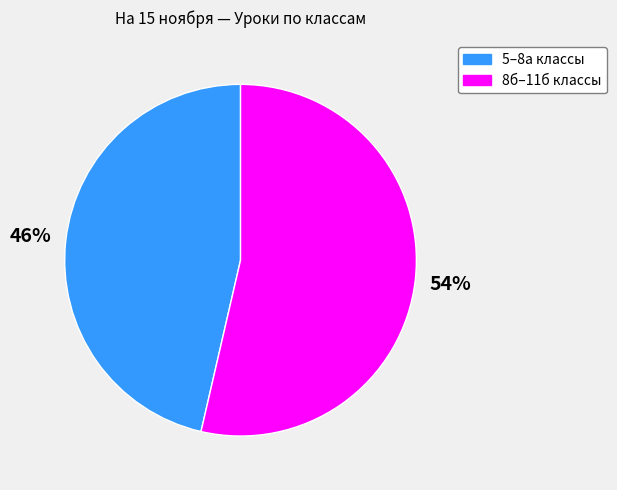

To the nearest percent, what is the average slice percentage?

50%